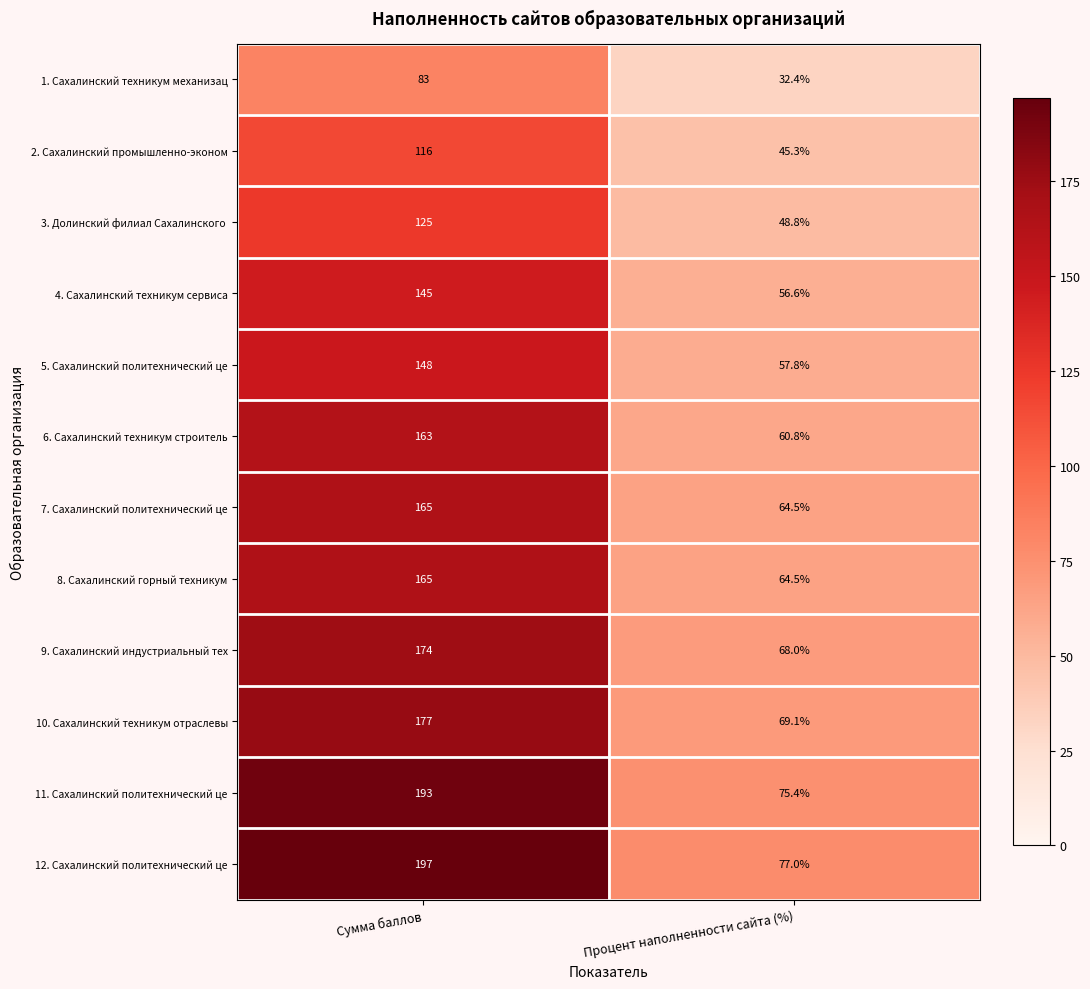

Which label corresponds to the largest value in the chart?

Сумма баллов